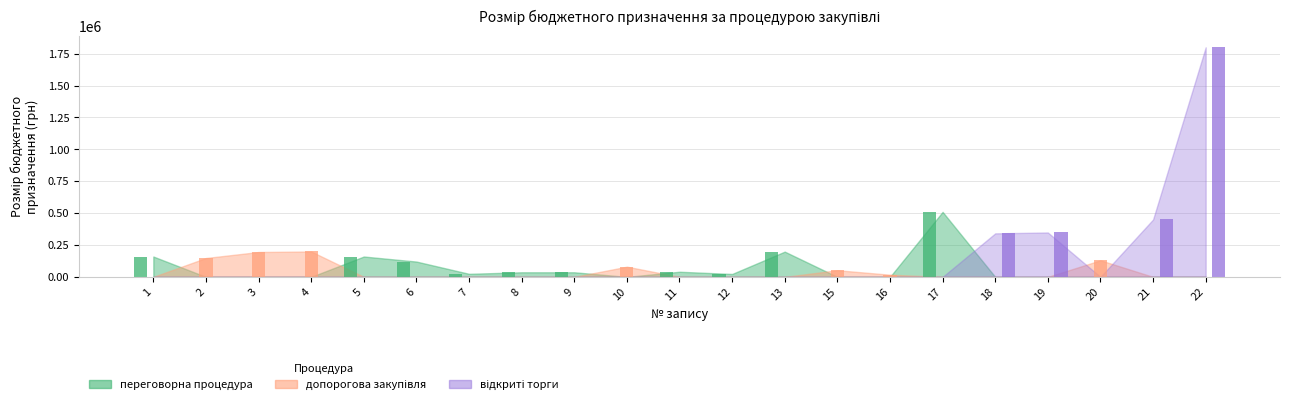

Is it true that допорогова закупівля equals -106100 at 19?

False